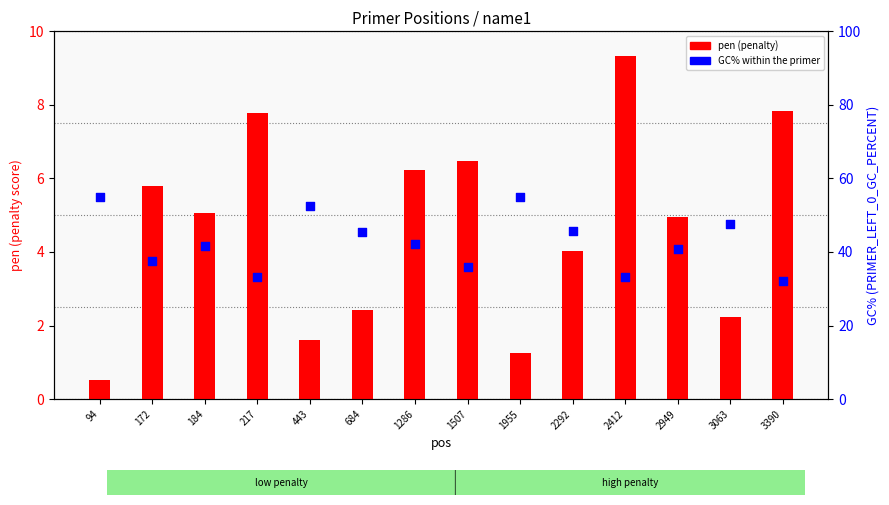

Is the value of GC% at 3390 greater than the value of pen at 184?

Yes